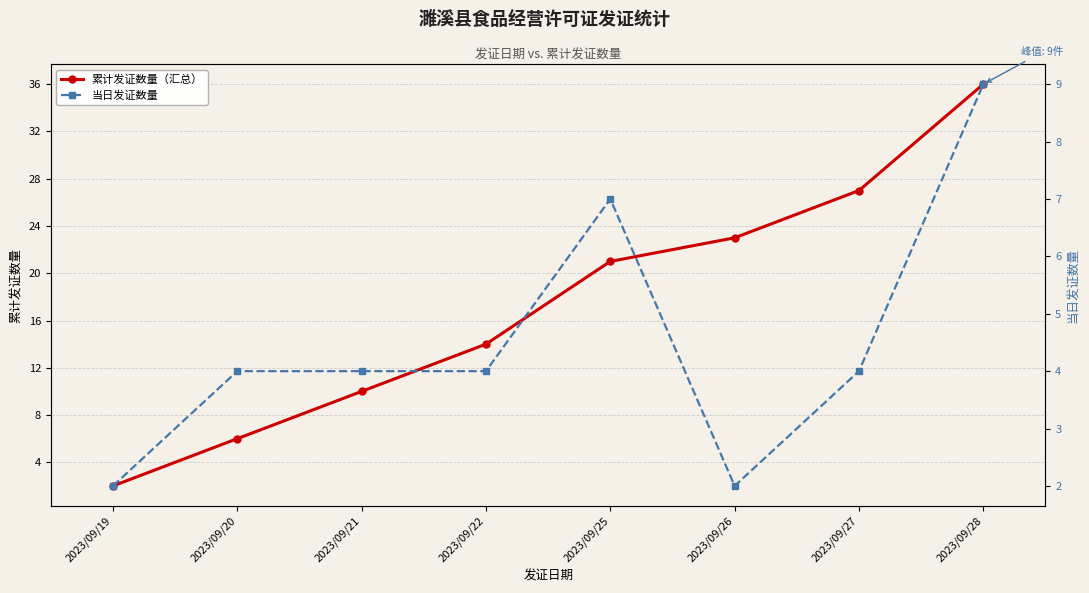

List the labels in order of 累计发证数量（汇总） value, smallest first.

2023/09/19, 2023/09/20, 2023/09/21, 2023/09/22, 2023/09/25, 2023/09/26, 2023/09/27, 2023/09/28